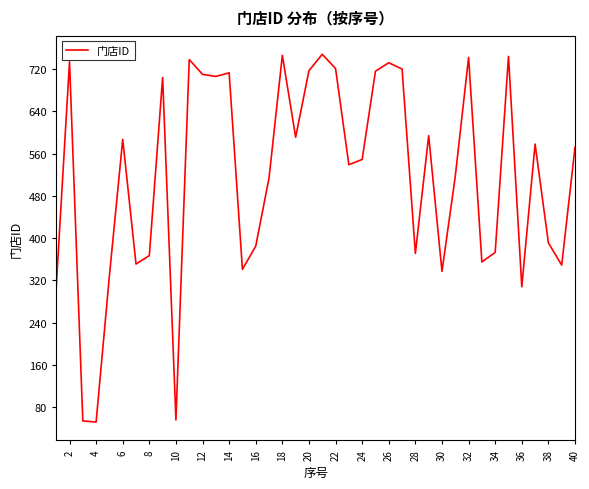

What is the maximum value shown in the chart?

748